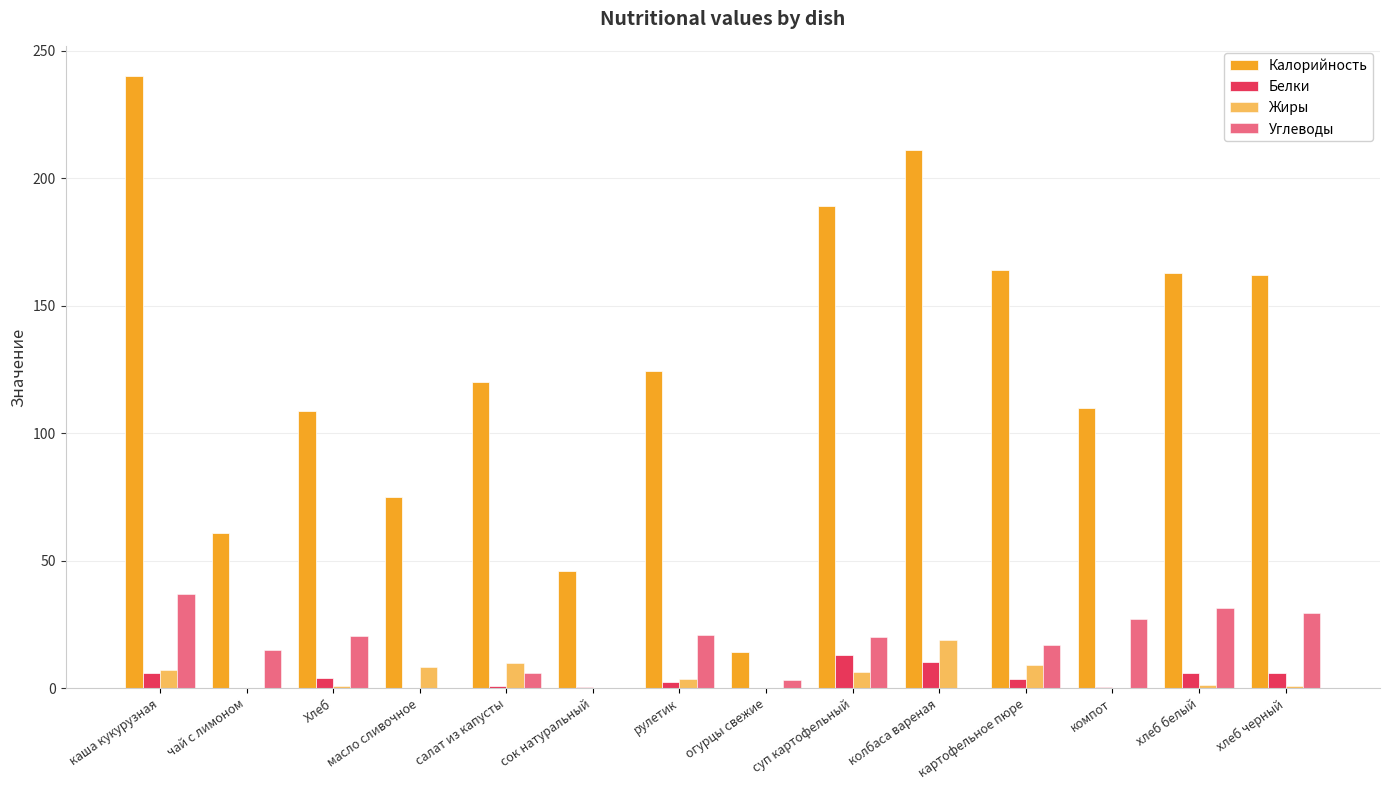

What is the difference between the highest and lowest values at хлеб черный?

161.0